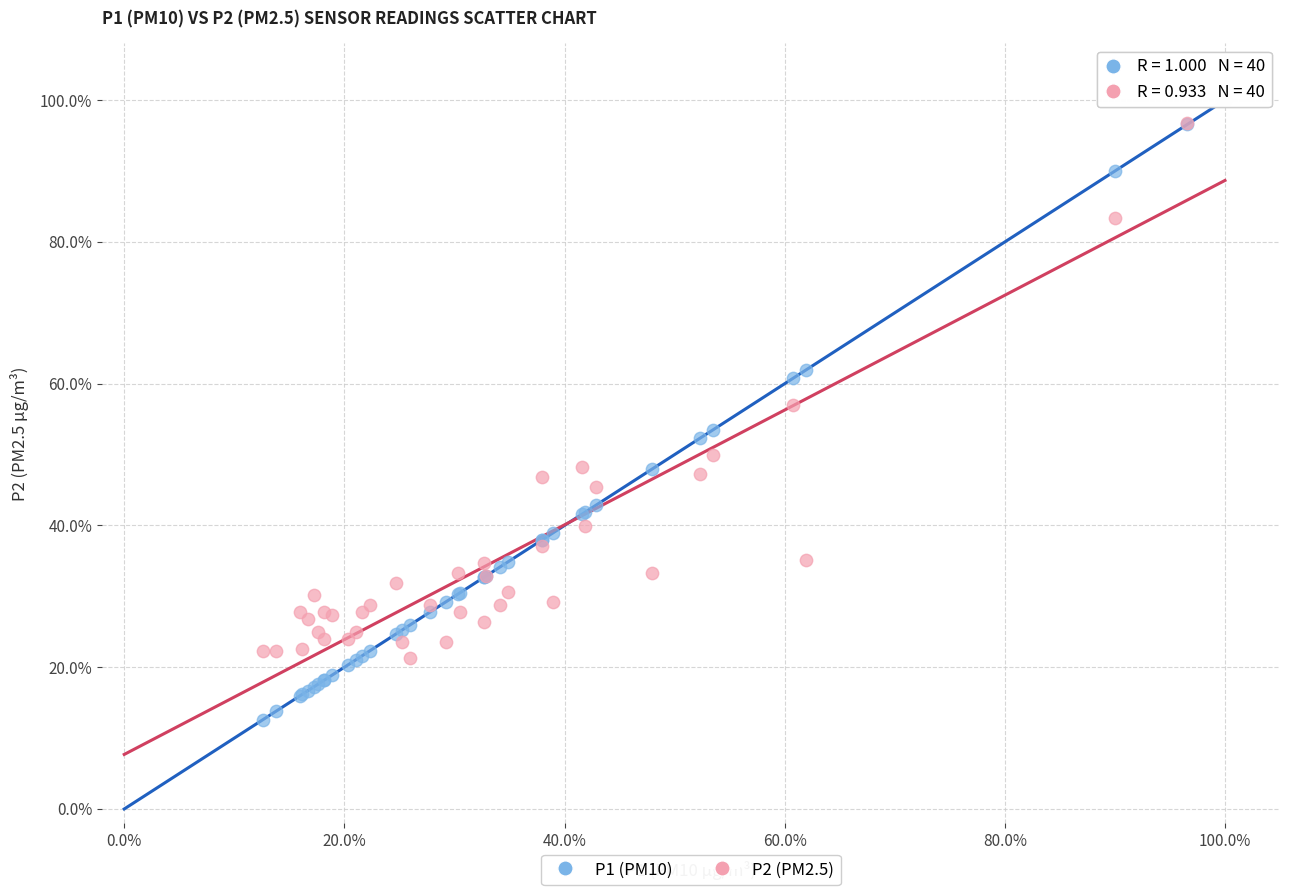

Which series has the largest Y range (max minus min)?

P1 (PM10)